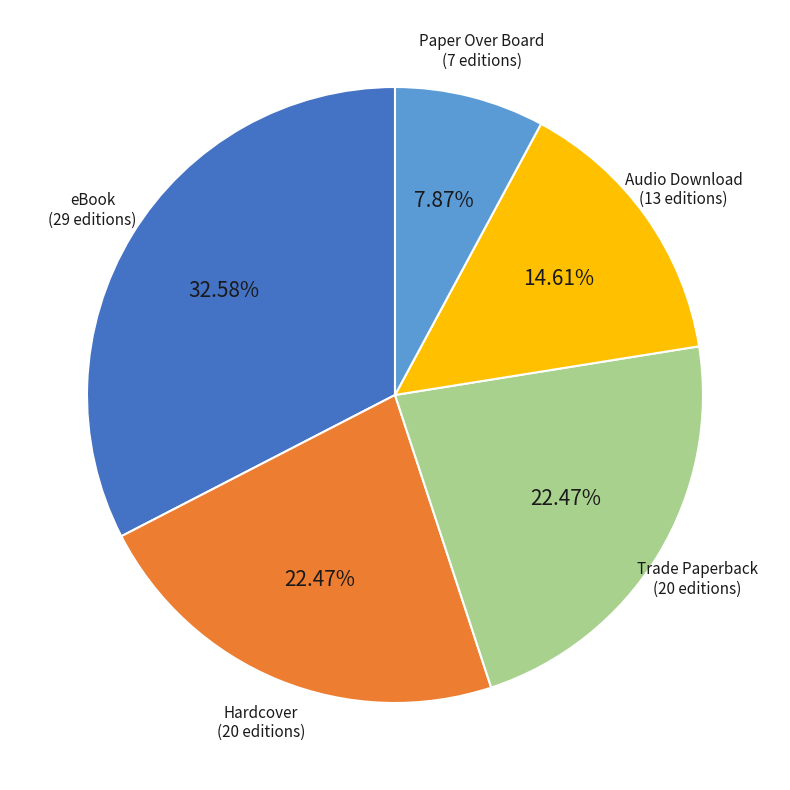

What percentage do Audio Download and eBook together represent?

47.2%